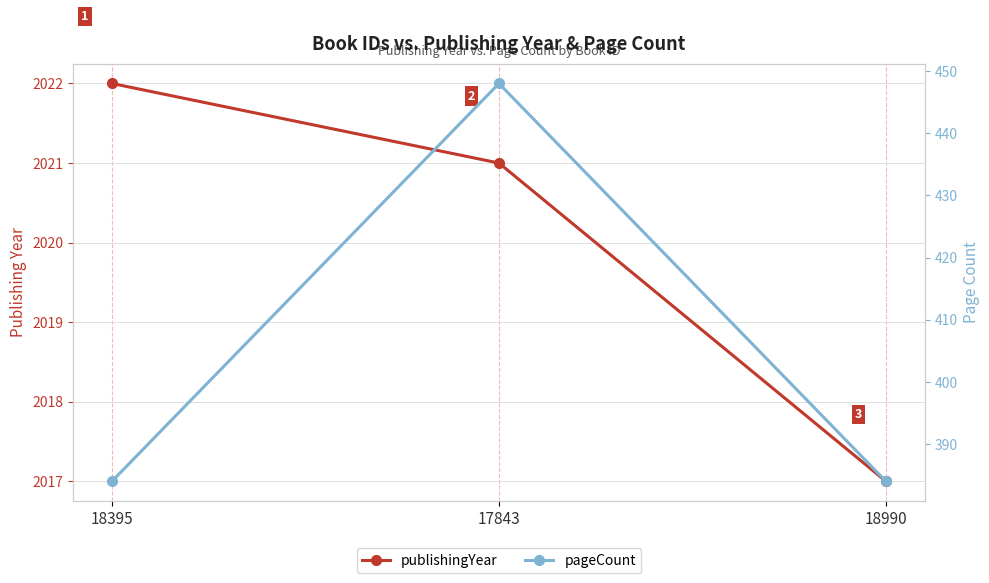

Which category has the highest value across all series?

18395